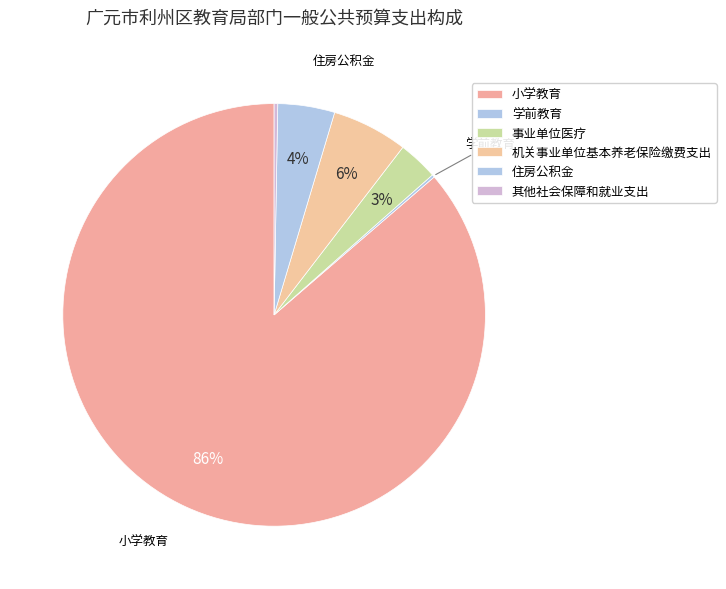

Does any single category account for the majority?

Yes